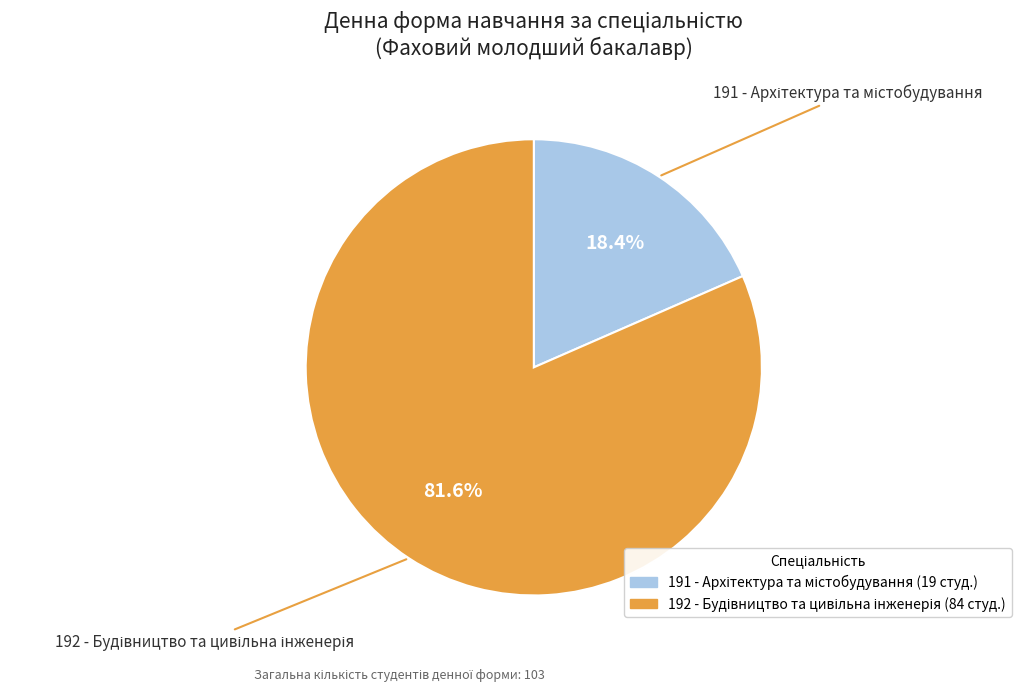

Is there a majority slice in this chart?

Yes